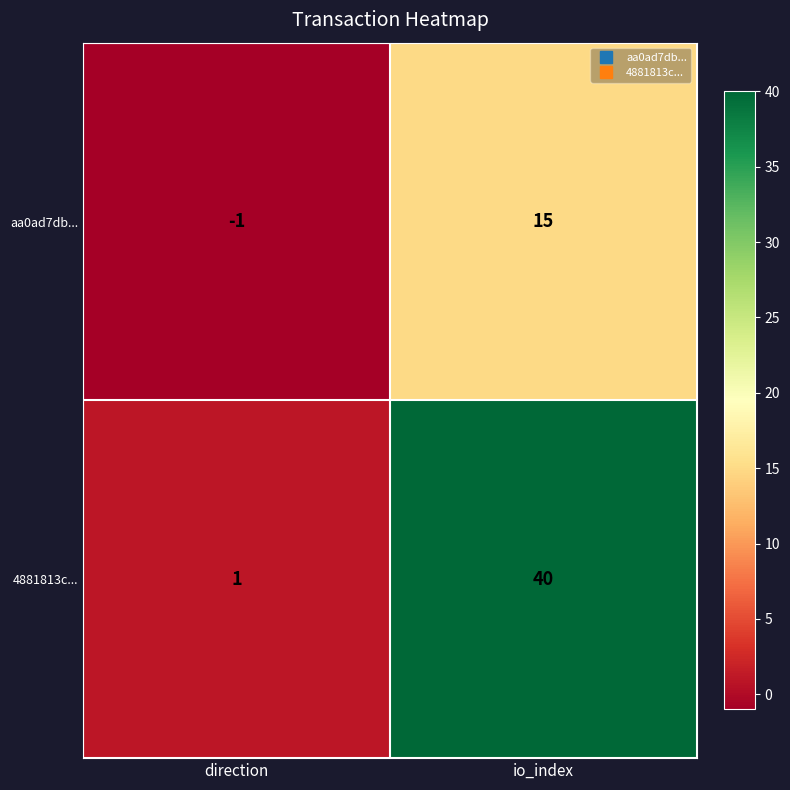

What is the sum of all 4881813c... values?

41